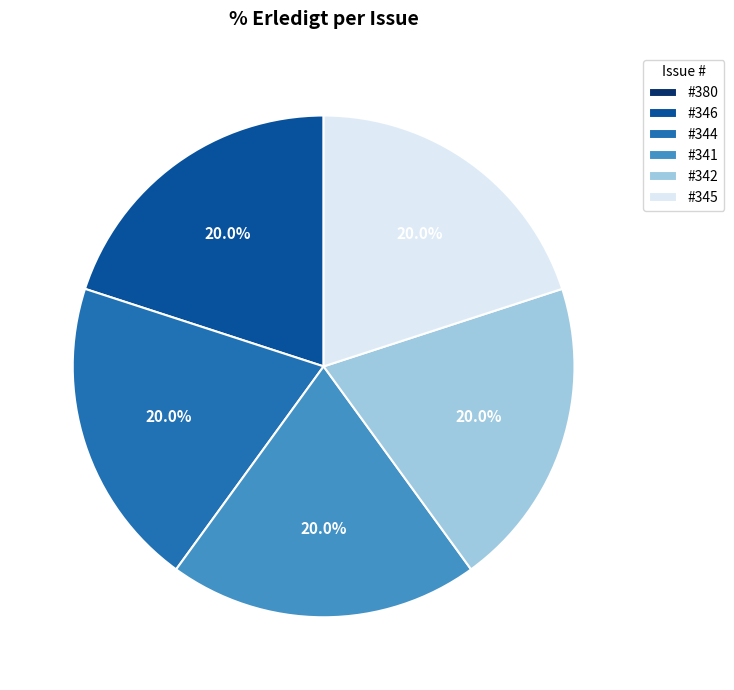

How much of the chart is everything except #346?

80.0%